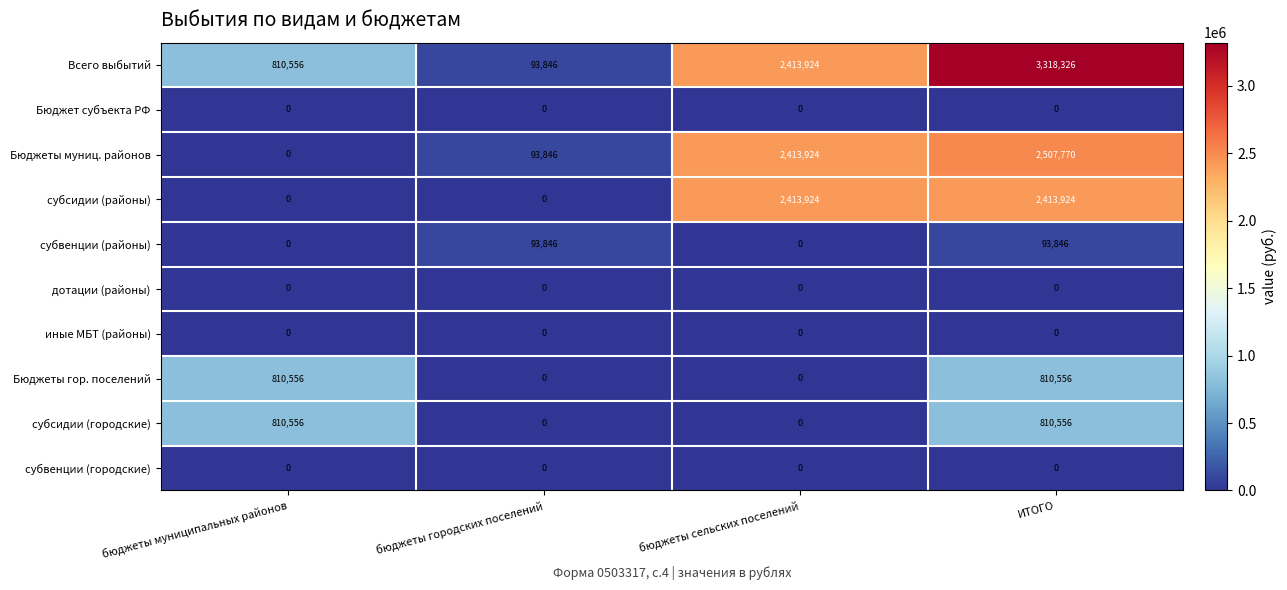

At which category does the chart reach its peak across all series?

ИТОГО